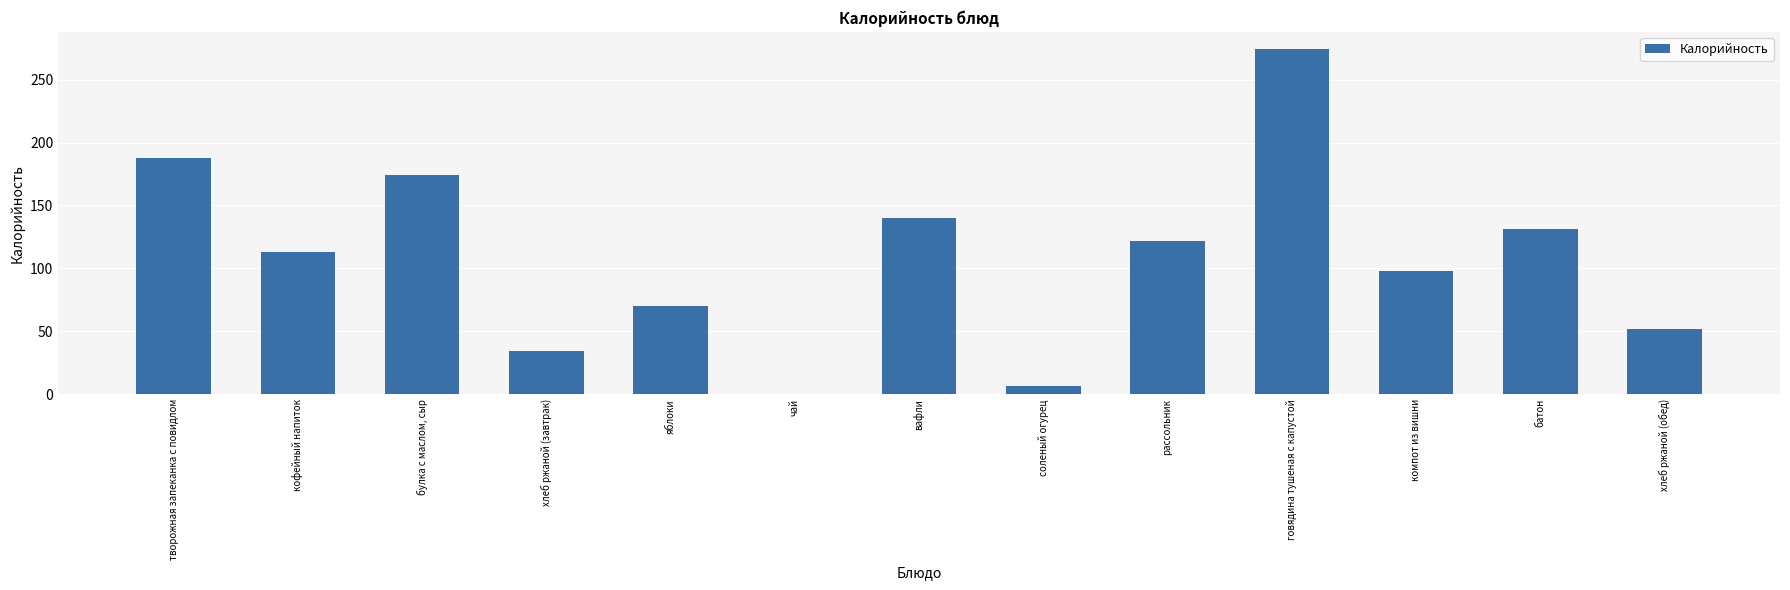

What is the change in value from кофейный напиток to компот из вишни?

-15.0